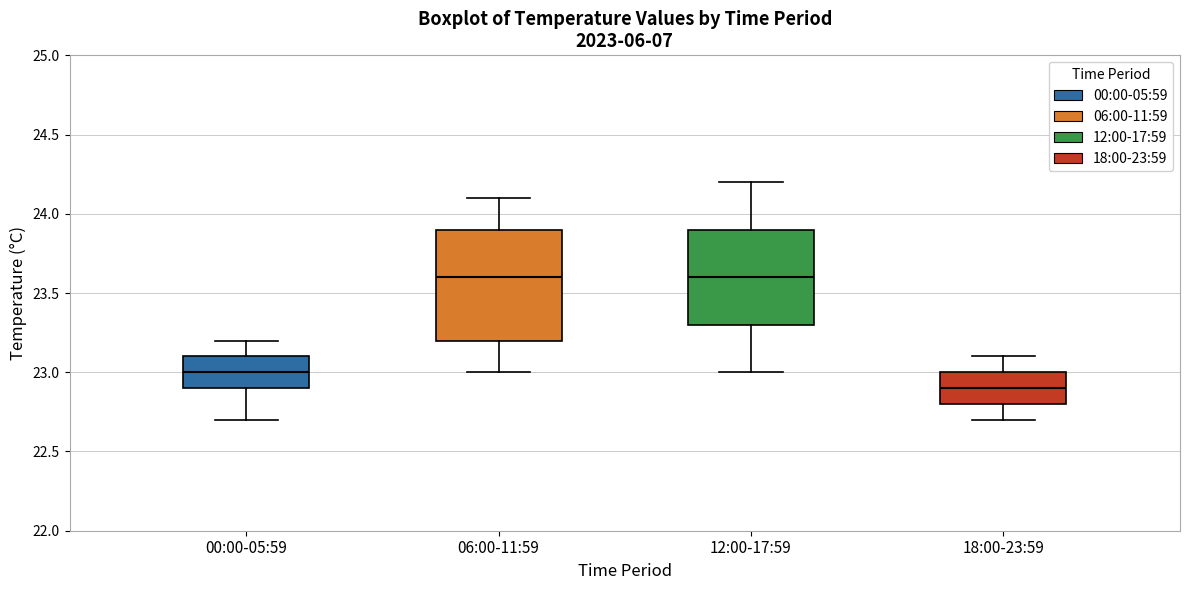

Where is the lower edge of the box for 00:00-05:59 on the y-axis? The values are not printed on the chart, so give them approximately, as read against the axis.

22.9